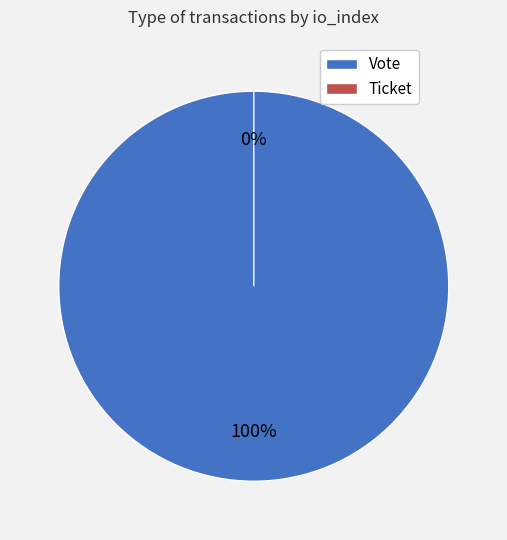

What percentage is the Vote slice, to the nearest percent?

100%